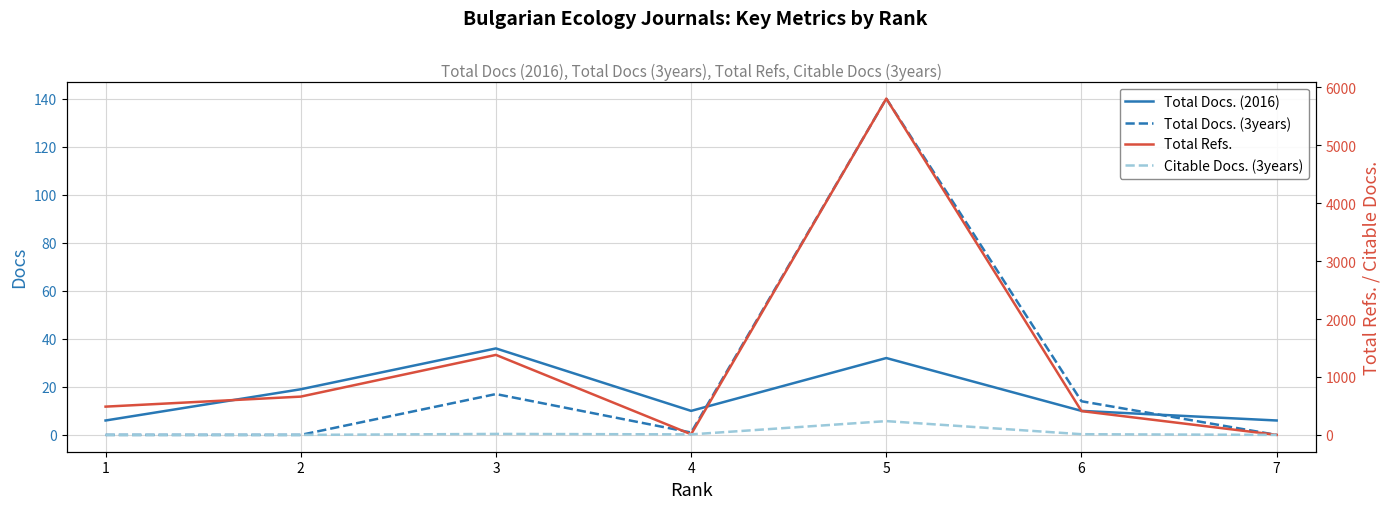

What is the sum of all Total Docs. (3years) values?

172